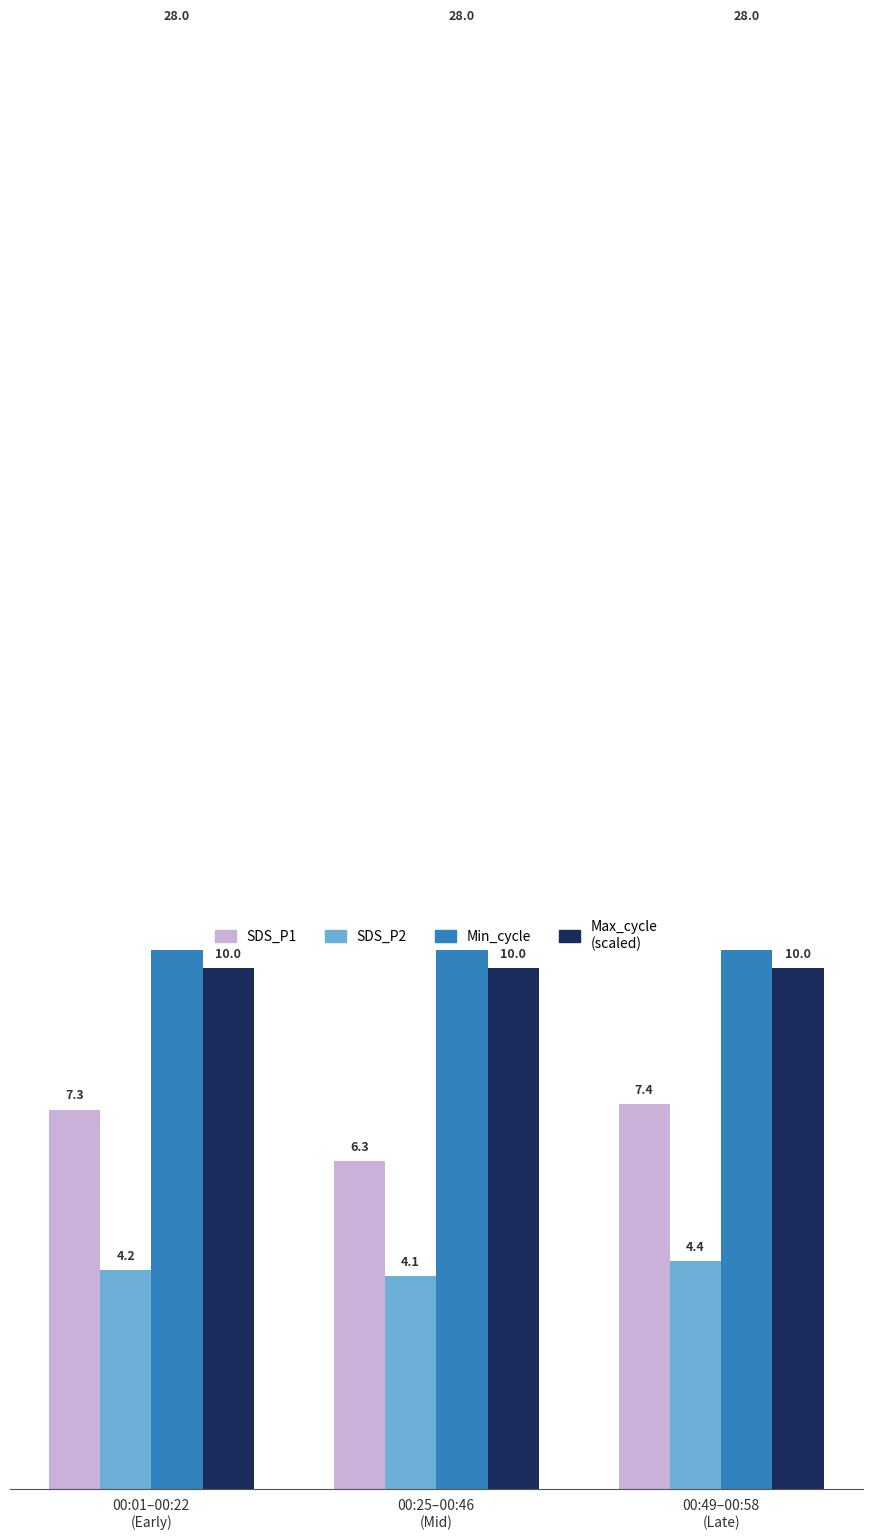

What is the spread (max minus min) of values at 00:25–00:46
(Mid)?

23.9